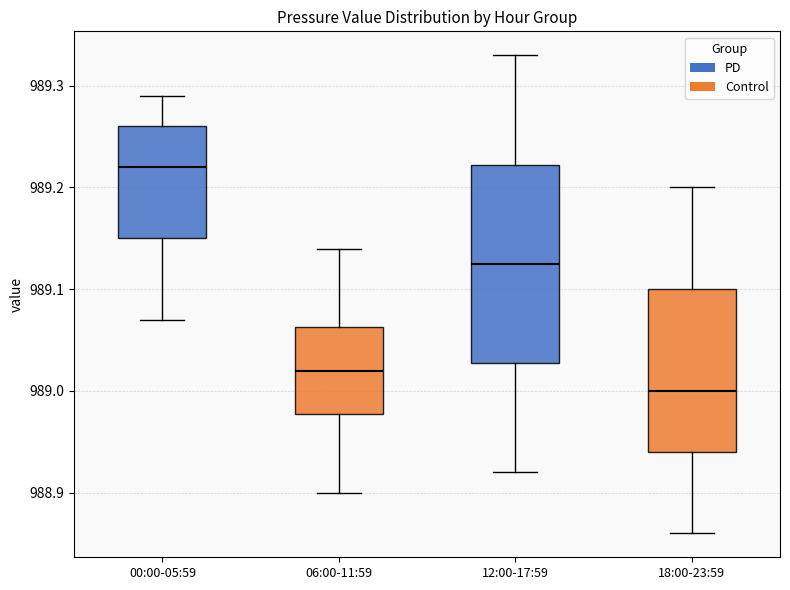

Reading left to right, transcribe this box plot: for each box, give where its median line is, the range the box spans, and where its two whiskers end, as read against the y-axis. The values are not printed on the chart, so give them approximately, as read against the axis.

00:00-05:59: median 989.22, box 989.15 to 989.26, whiskers 989.07 to 989.29
06:00-11:59: median 989.02, box 988.98 to 989.06, whiskers 988.90 to 989.14
12:00-17:59: median 989.13, box 989.03 to 989.22, whiskers 988.92 to 989.33
18:00-23:59: median 989.00, box 988.94 to 989.10, whiskers 988.86 to 989.20